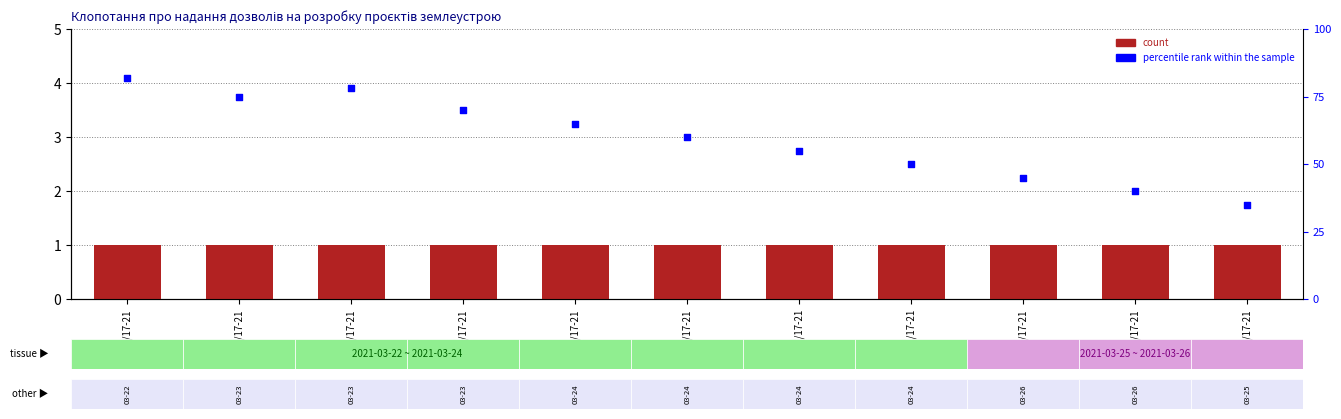

Which series has the largest total across all categories?

percentile rank within the sample